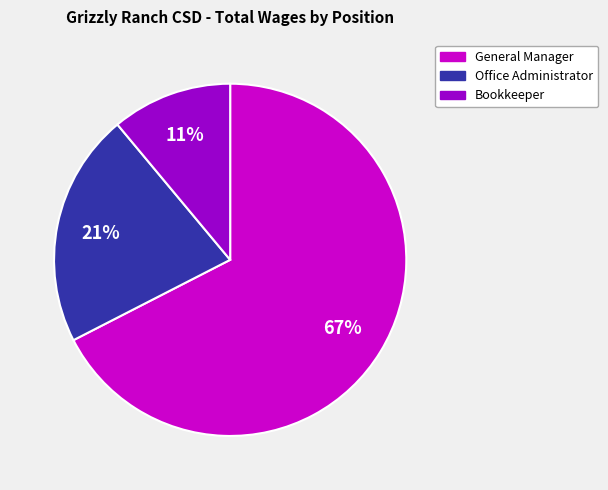

Combined, do Bookkeeper and General Manager account for over 50%?

Yes